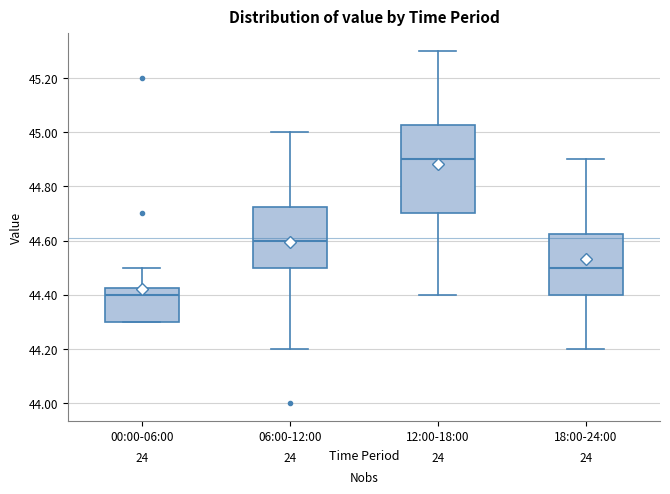

Comparing the boxes themselves (not the whiskers), which one is the tallest?

12:00-18:00